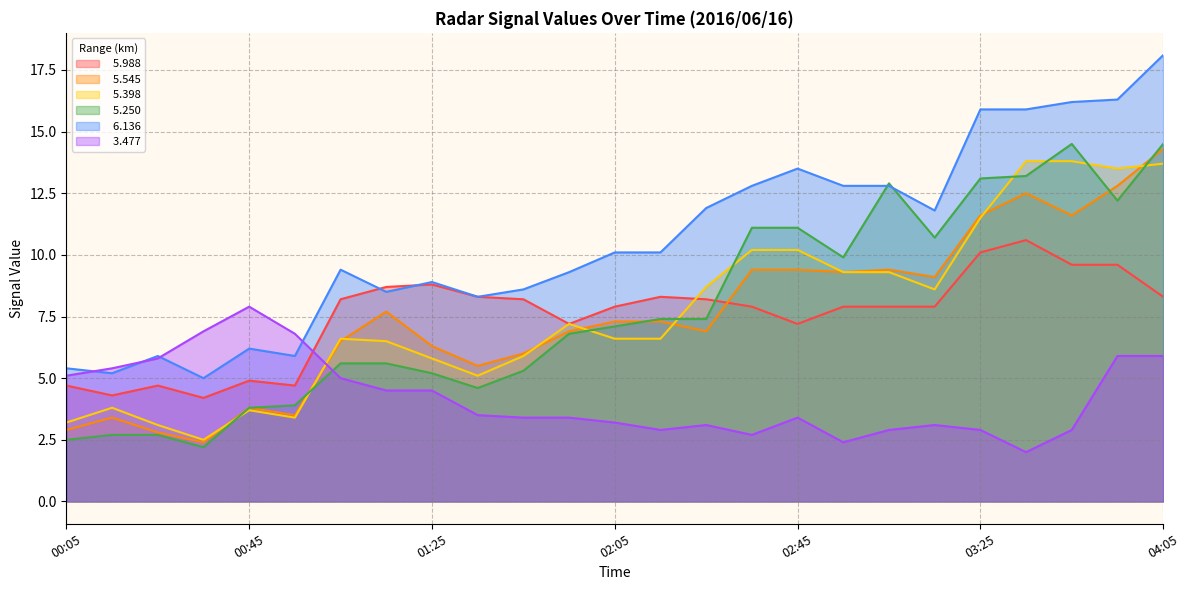

What is the sum of all   6.136 values?

264.8